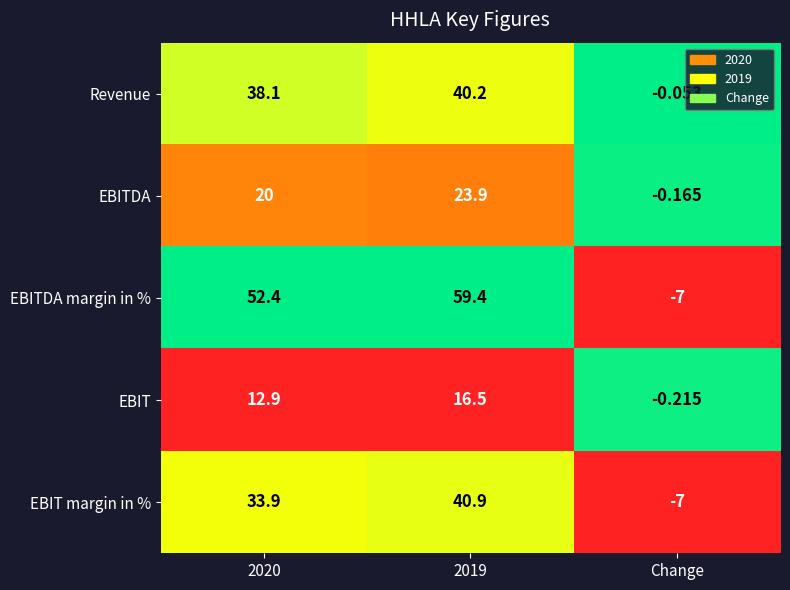

At which category does the chart reach its minimum across all series?

Change